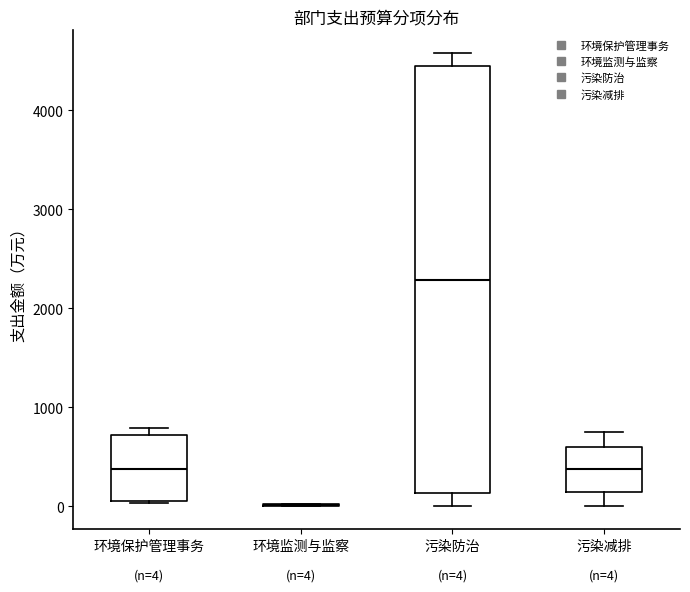

Which box is the tallest, from its lower edge to its upper edge?

污染防治